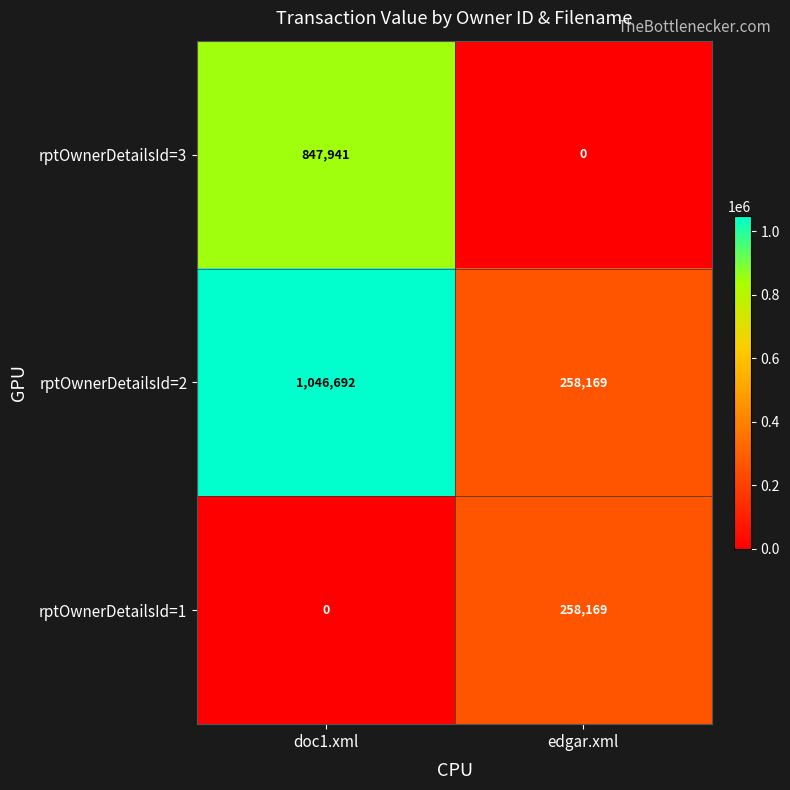

What is the difference between the highest and lowest values at edgar.xml?

258169